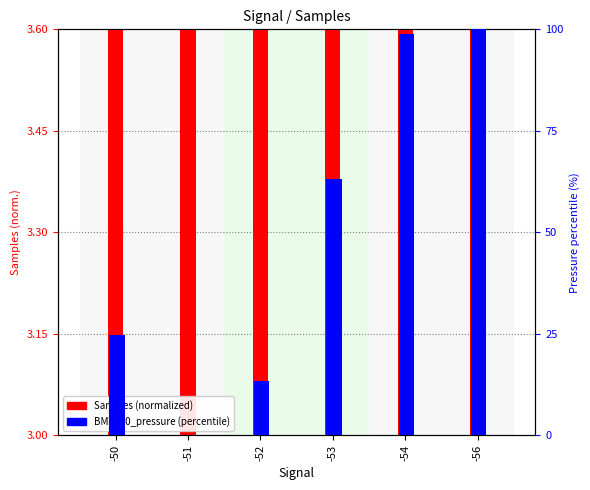

At which category does the chart reach its peak across all series?

-56